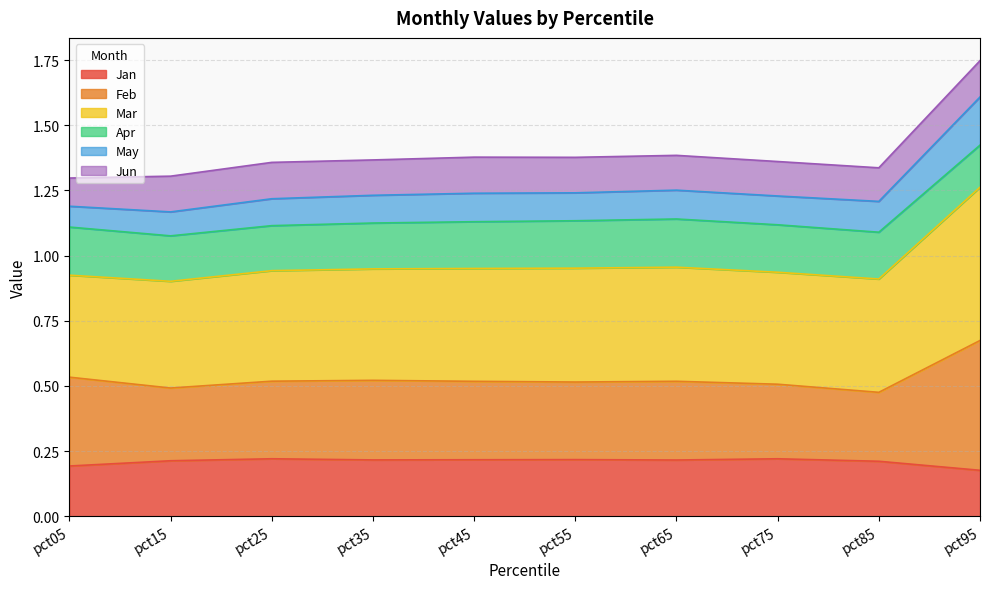

At which category is the sum across all series the highest?

pct95